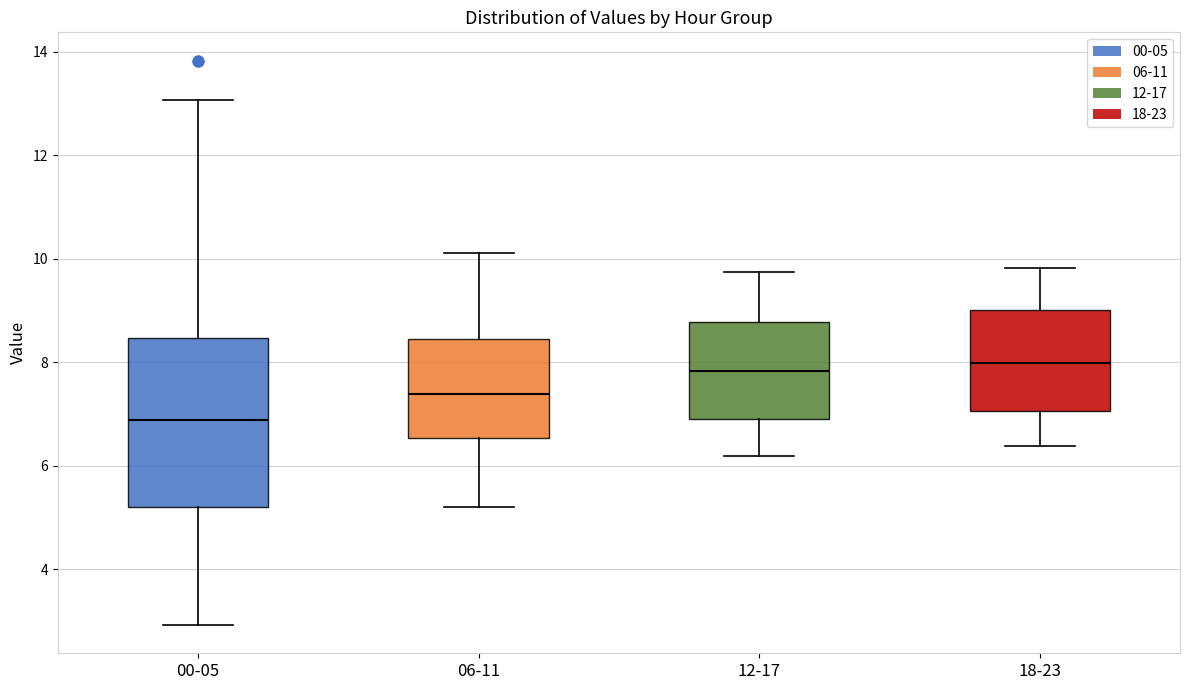

Reading left to right, transcribe this box plot: for each box, give where its median line is, the range the box spans, and where its two whiskers end, as read against the y-axis. The values are not printed on the chart, so give them approximately, as read against the axis.

00-05: median 6.8, box 5.2 to 8.4, whiskers 3.0 to 13.0
06-11: median 7.4, box 6.6 to 8.4, whiskers 5.2 to 10.2
12-17: median 7.8, box 7.0 to 8.8, whiskers 6.2 to 9.8
18-23: median 8.0, box 7.0 to 9.0, whiskers 6.4 to 9.8